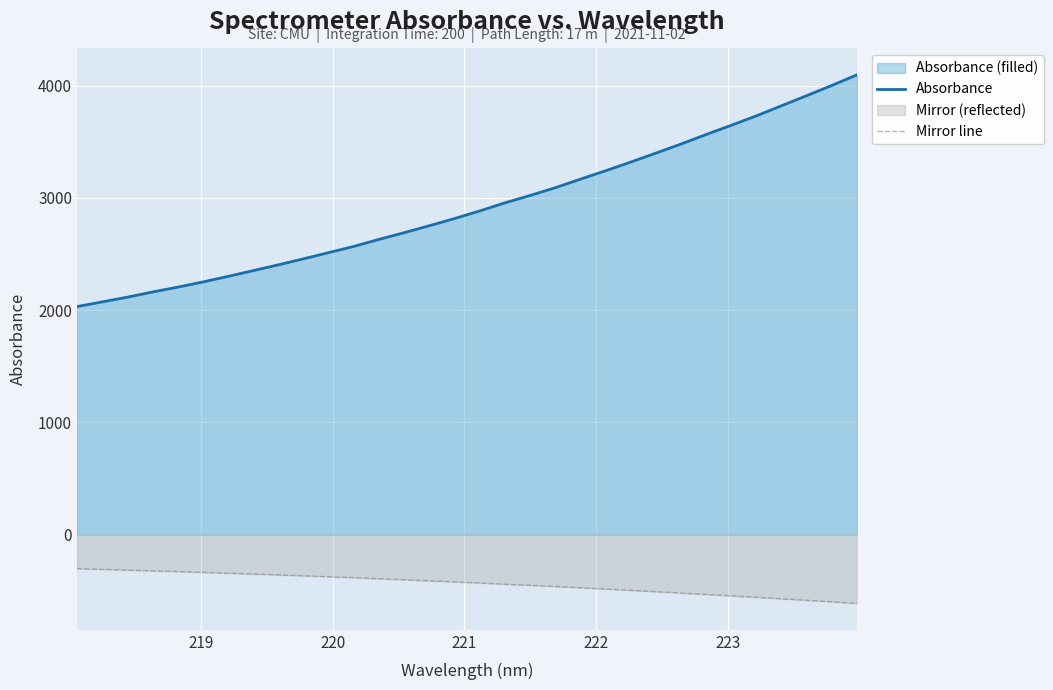

Rank the series by their maximum value, from highest to lowest.

Absorbance, Mirror line